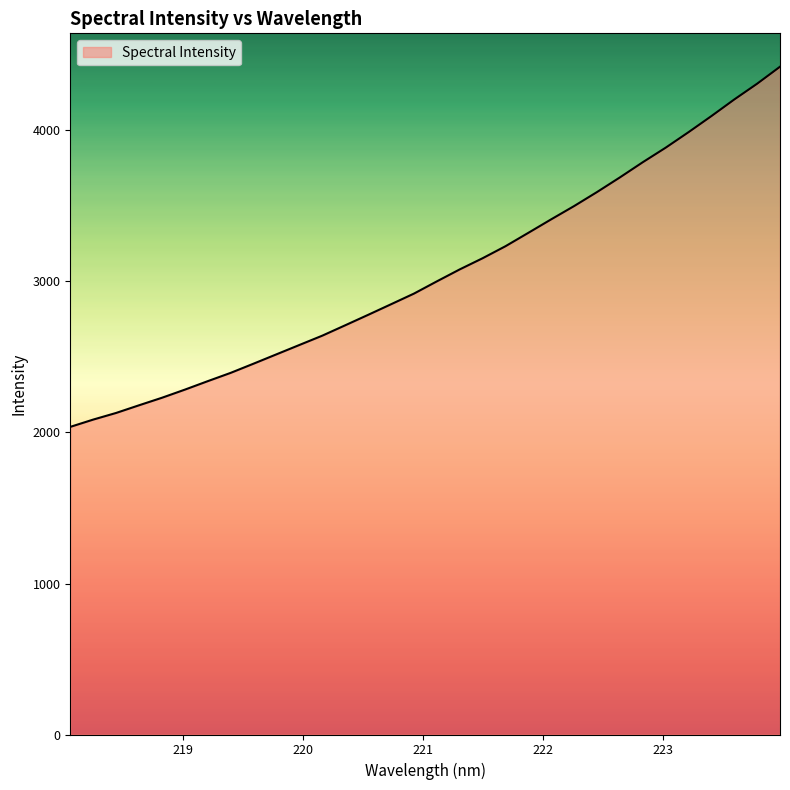

What is the difference between the maximum and minimum values?

2385.1